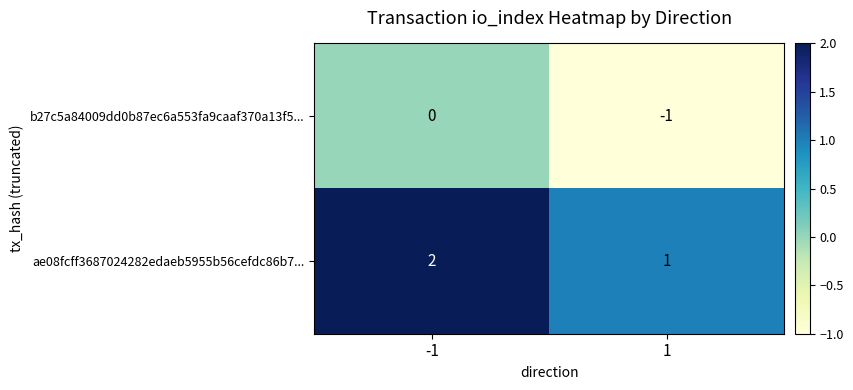

The ae08fcff3687024282edaeb5955b56cefdc86b7... series shows 1 at 1. True or false?

True